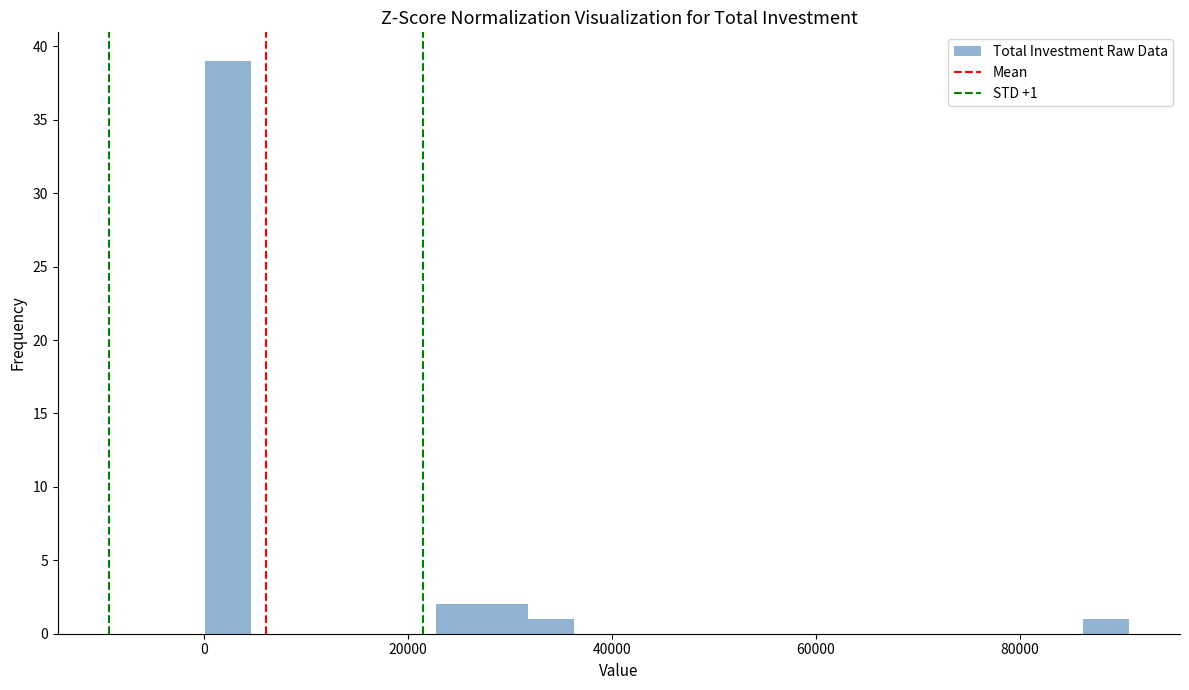

Read against the x-axis, roughly where is the centre of the tallest bar?

2000